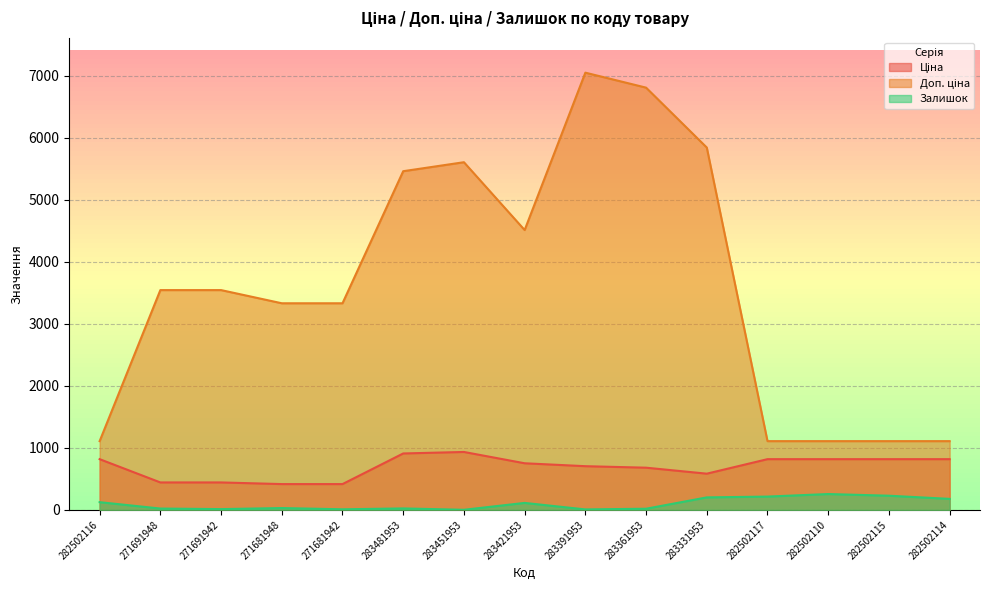

What is the value of the Доп. ціна point at the 10th from the left?

6809.8